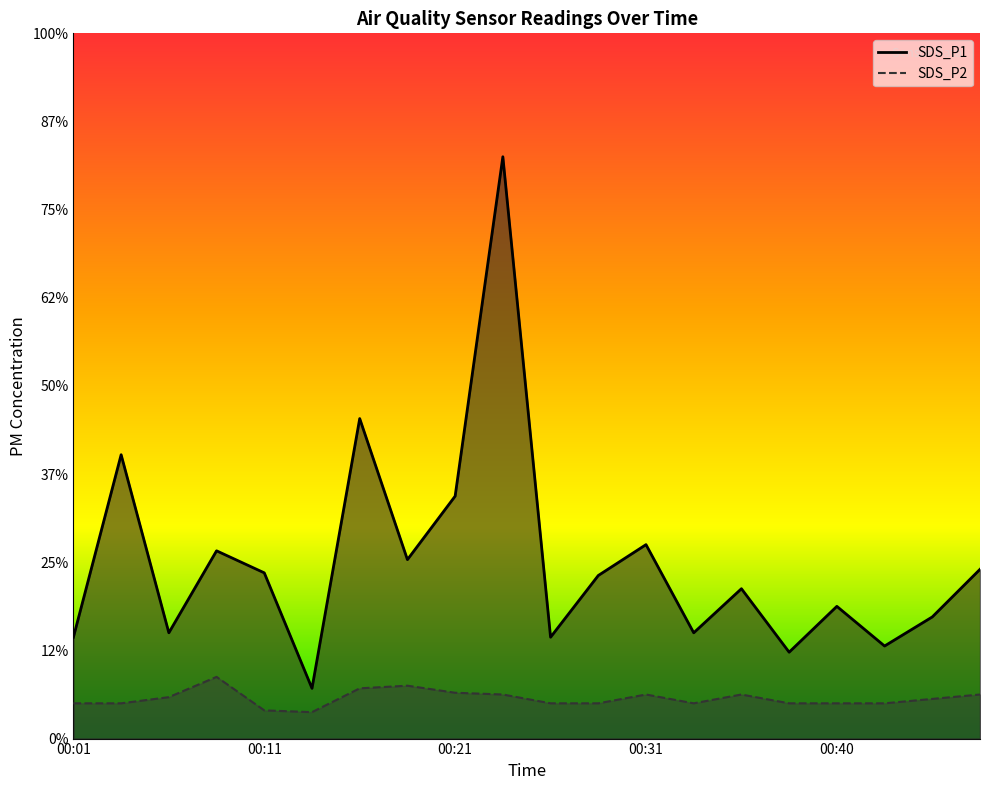

What is the sum of all SDS_P1 values?

40.1